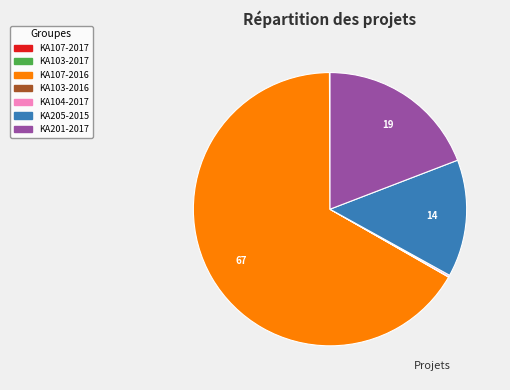

True or false: KA201-2017 accounts for 12% of the total.

False